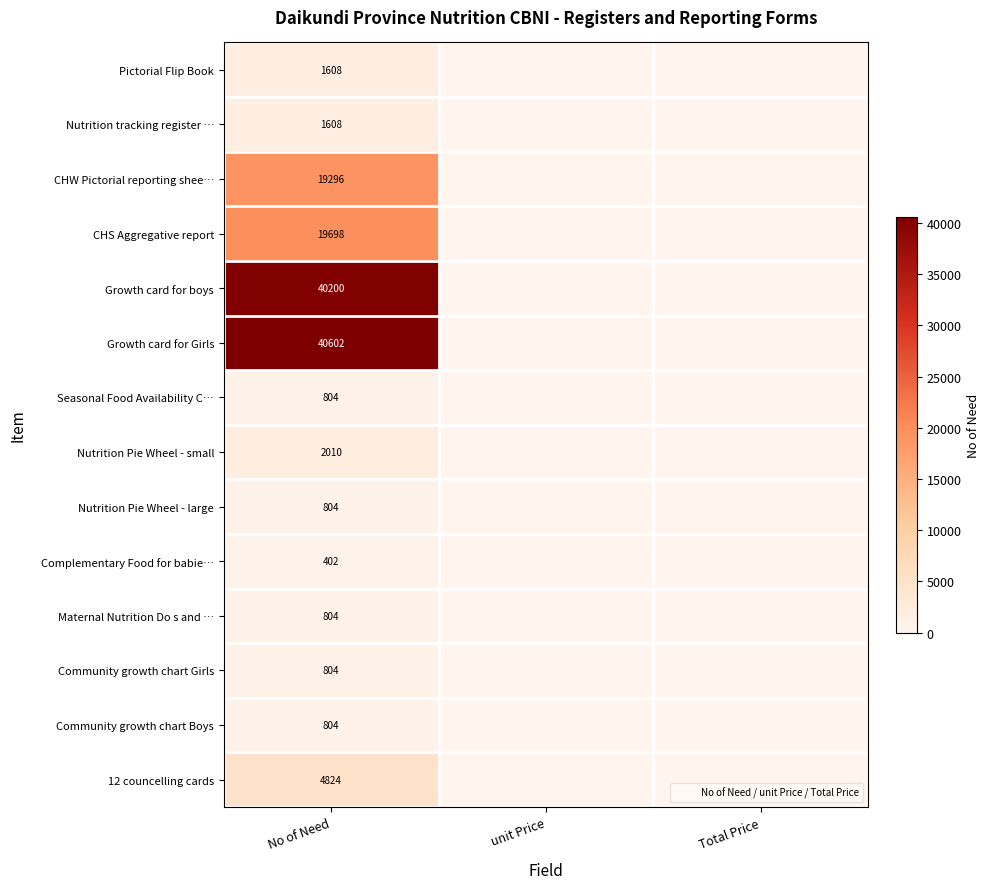

What is the sum of all Seasonal Food Availability C… values?

804